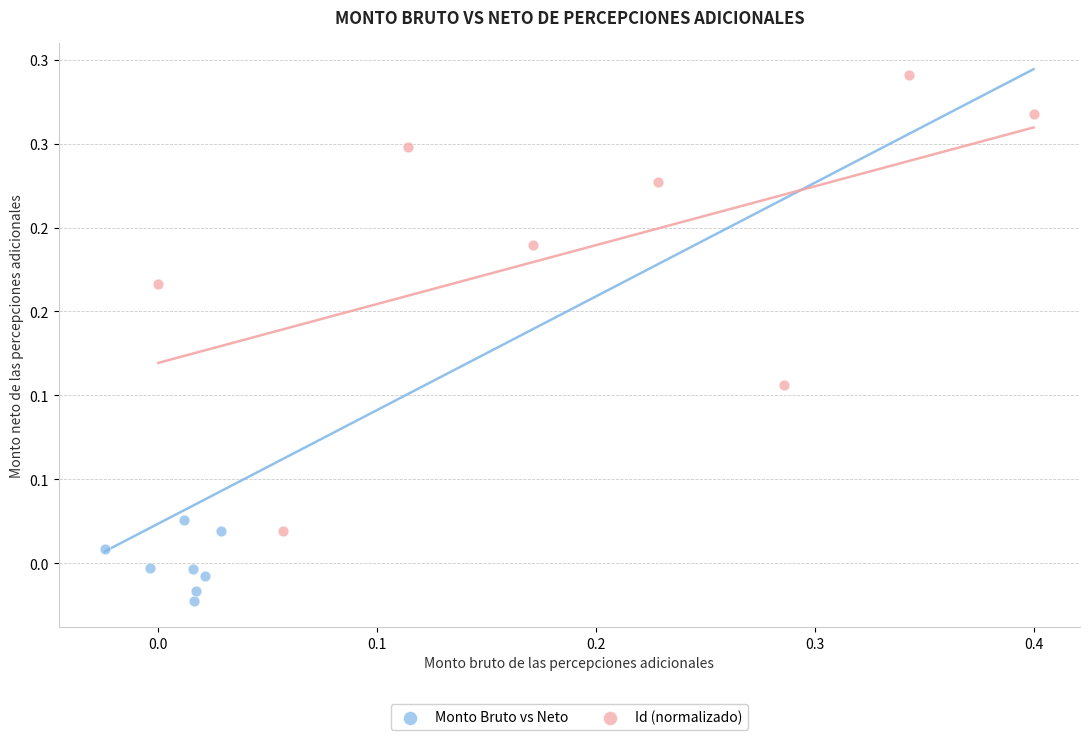

Which series reaches the minimum Y coordinate?

Monto Bruto vs Neto